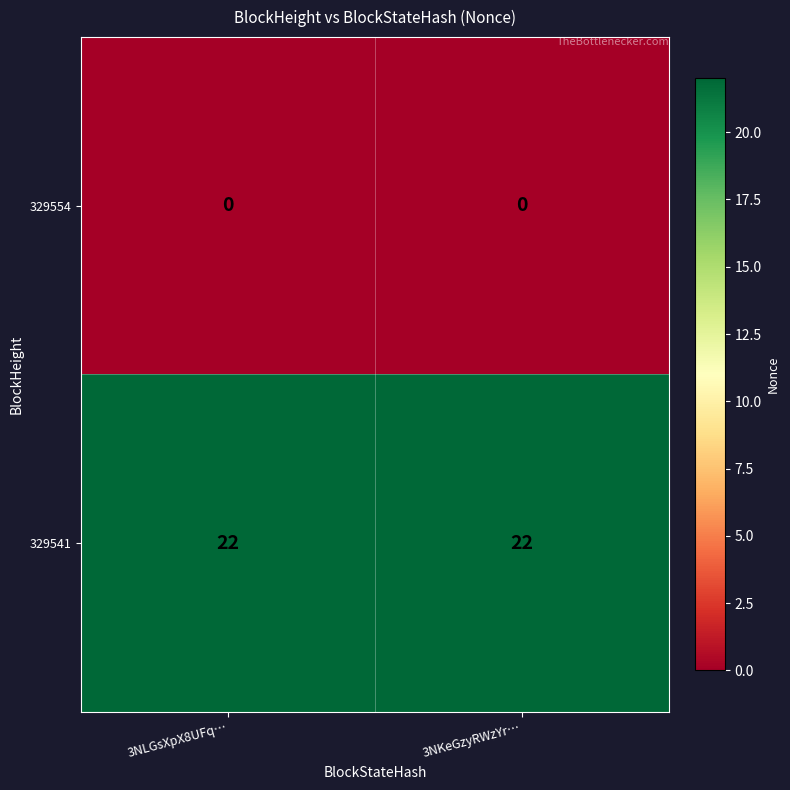

Rank the series at 3NKeGzyRWzYr… from highest to lowest value.

329541, 329554